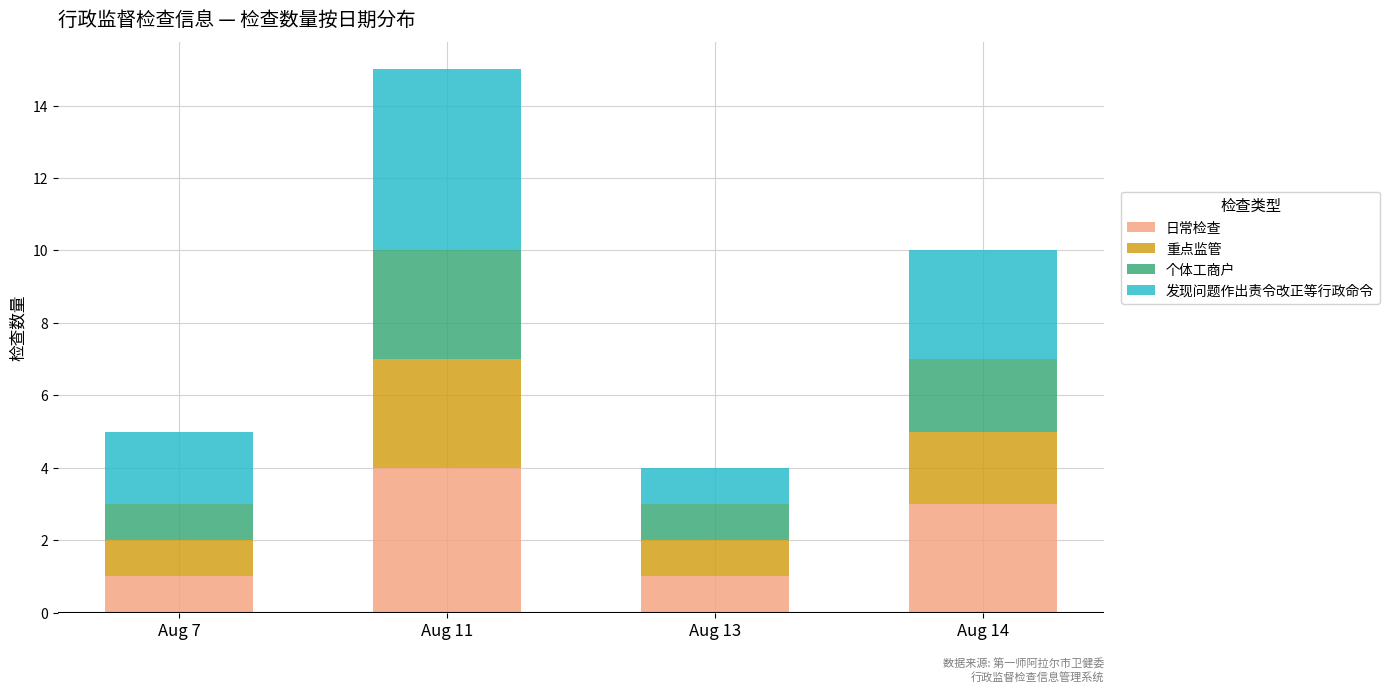

The value of 日常检查 at Aug 14 is 3. True or false?

True